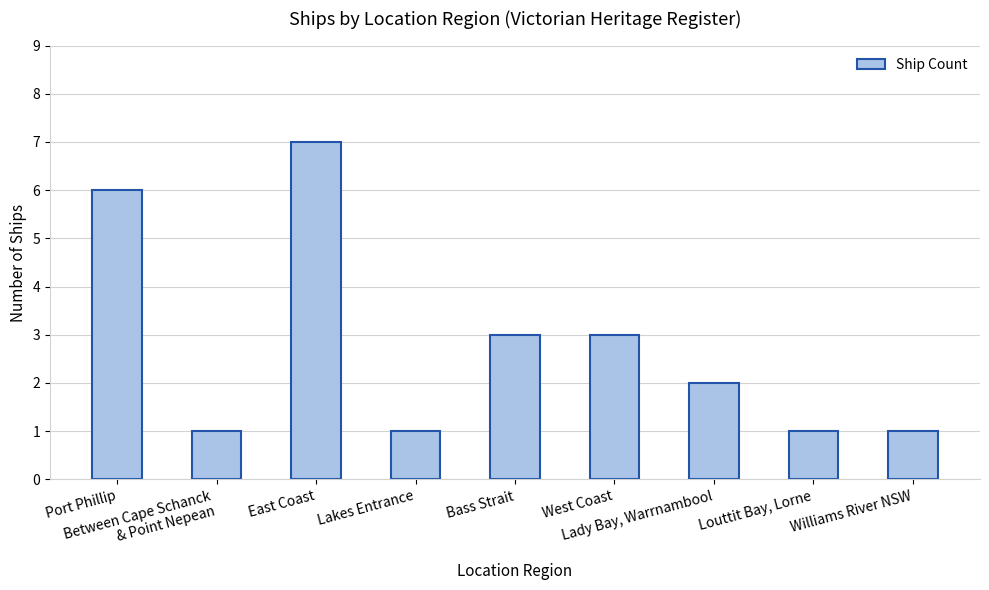

Reading right to left, what are all the values shown in this chart?

Williams River NSW=1	Louttit Bay, Lorne=1	Lady Bay, Warrnambool=2	West Coast=3	Bass Strait=3	Lakes Entrance=1	East Coast=7	Between Cape Schanck
& Point Nepean=1	Port Phillip=6